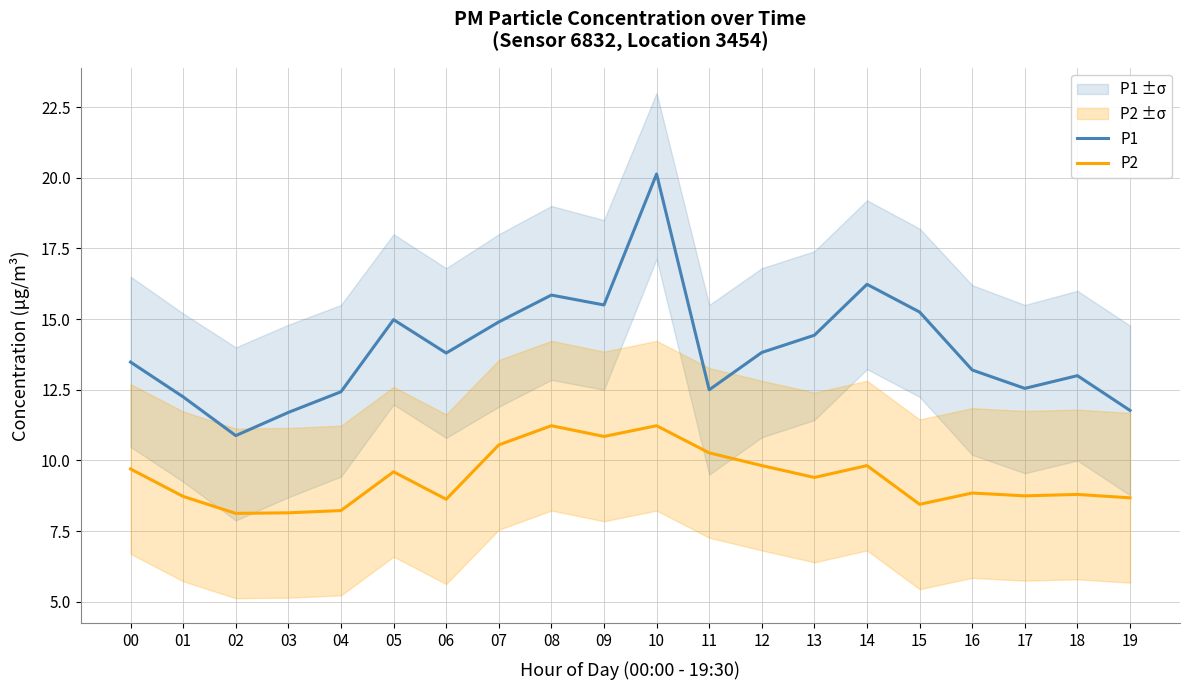

At which category does P1 reach its first local peak?

05